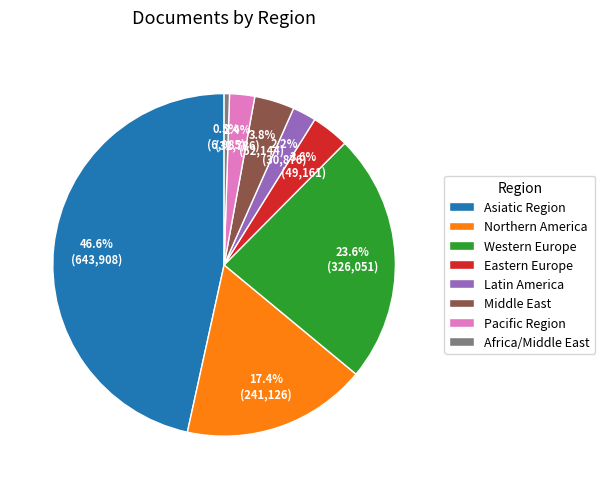

Count the number of slices in the pie.

8